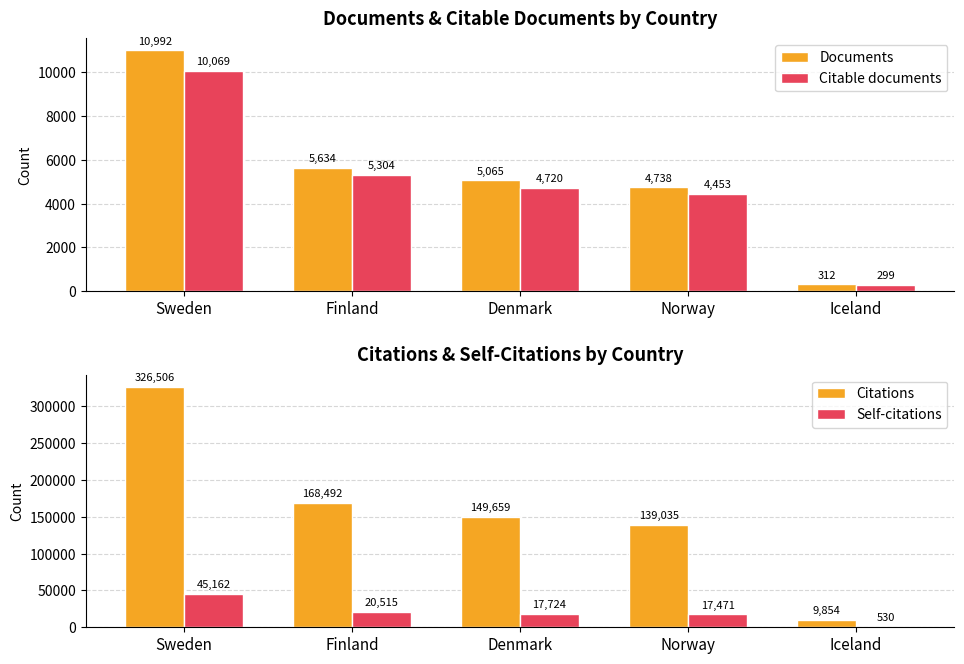

Rank the series at Norway from lowest to highest value.

Citable documents, Documents, Self-citations, Citations